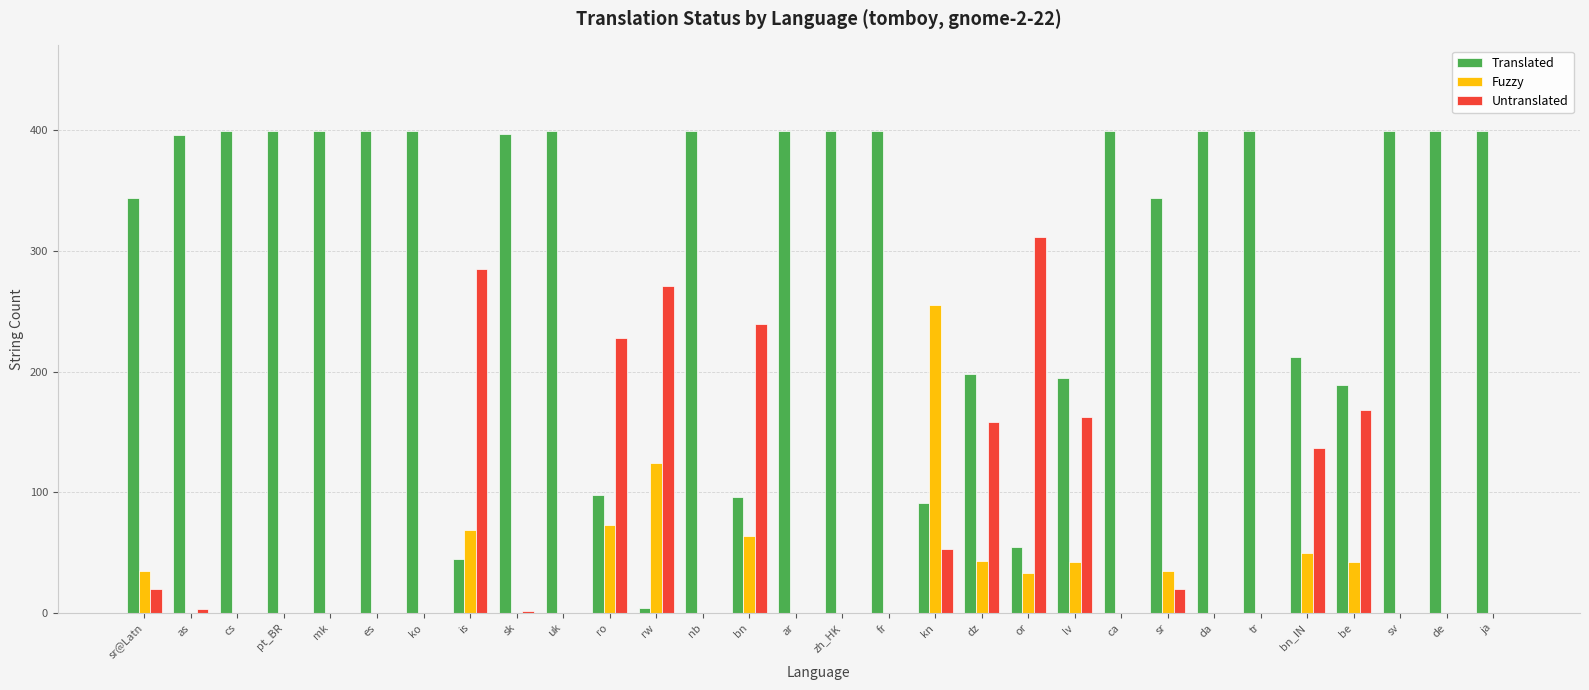

The value of Fuzzy at kn is 385. True or false?

False